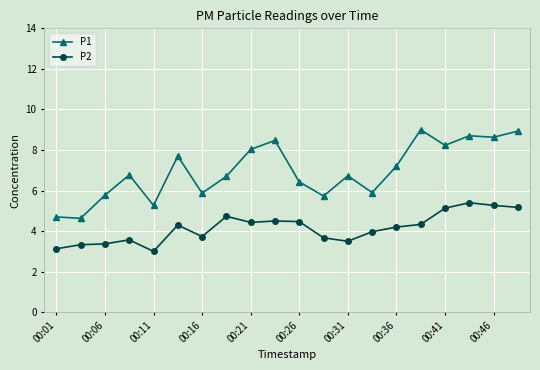

List the series in order of their overall mean, lowest first.

P2, P1